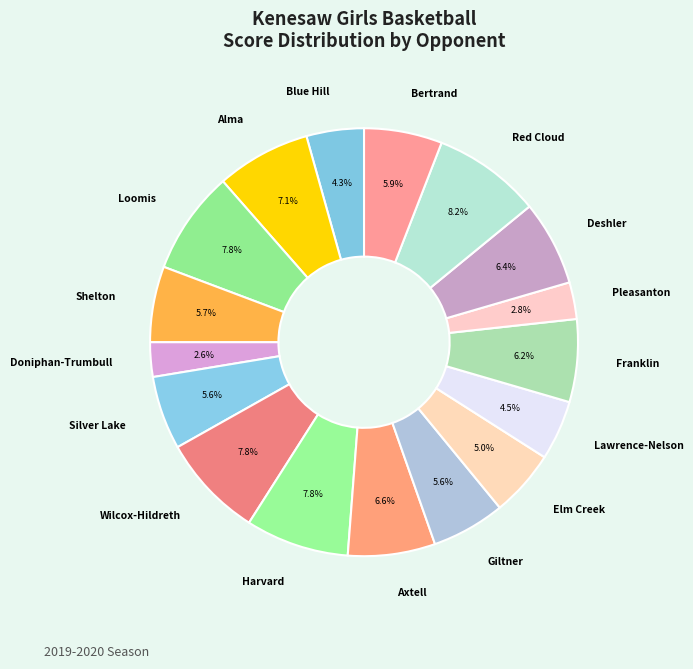

Is there a majority slice in this chart?

No